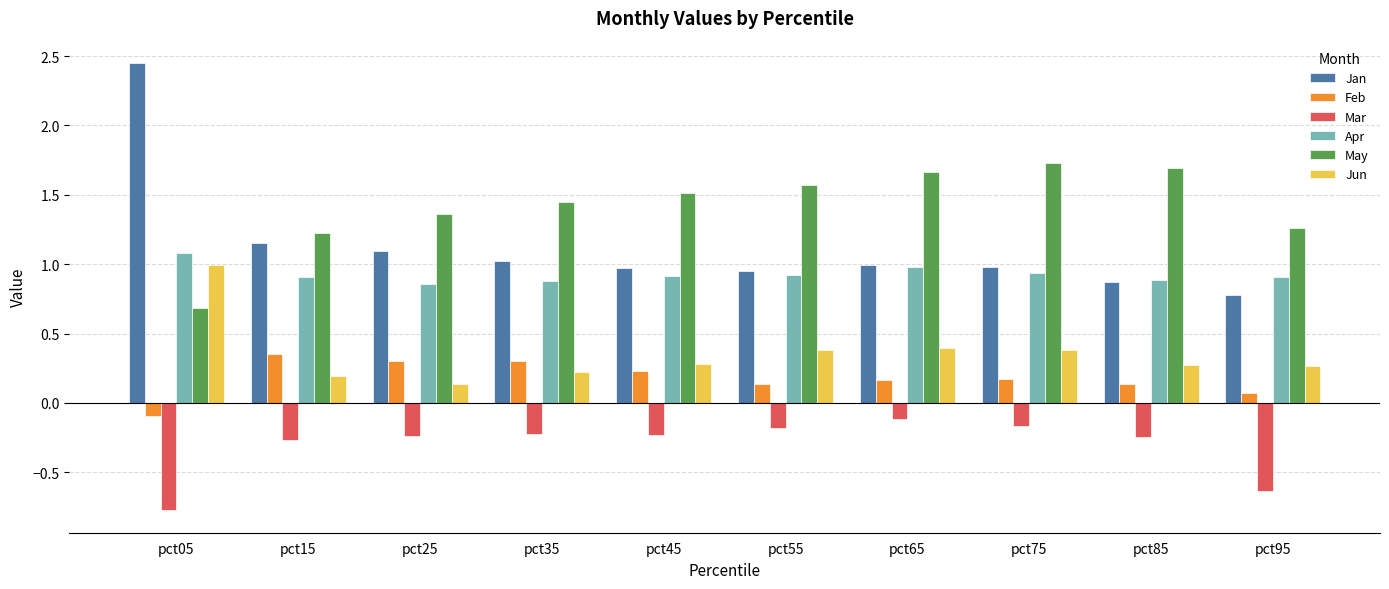

Which series changed the most between pct05 and pct45?

Jan